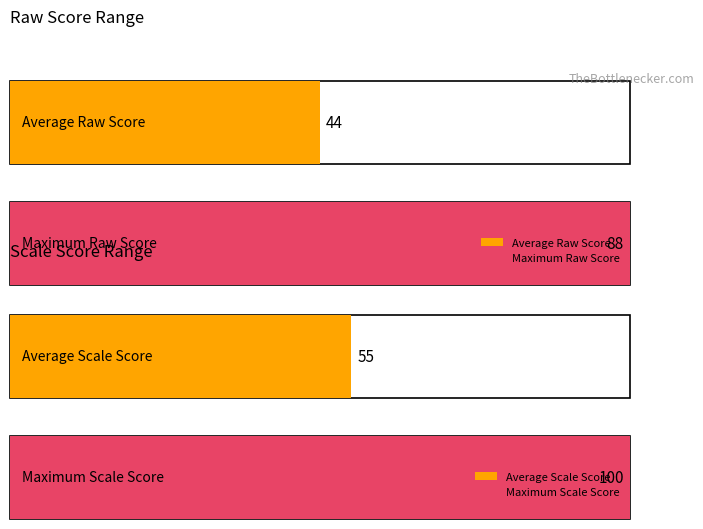

List the series in order of their peak value, lowest first.

Raw Score, Scale Score